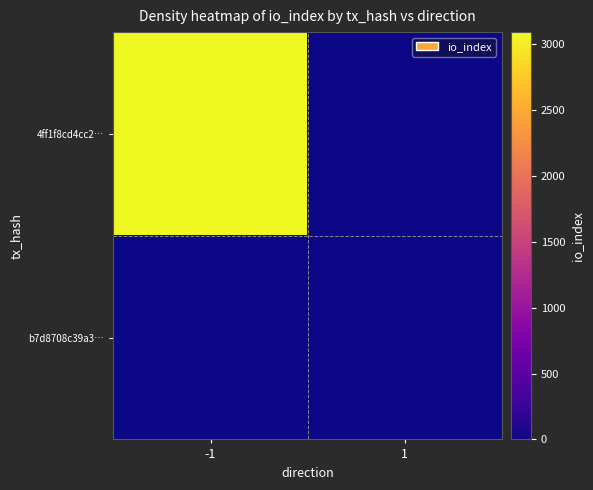

Which series has the largest total across all categories?

4ff1f8cd4cc2…